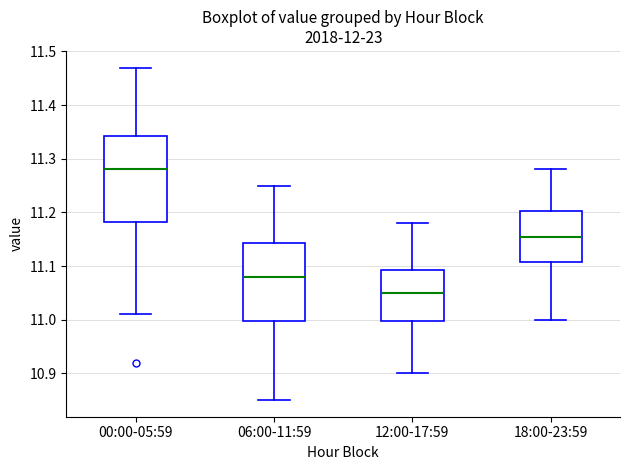

Which box has the lowest median line?

12:00-17:59